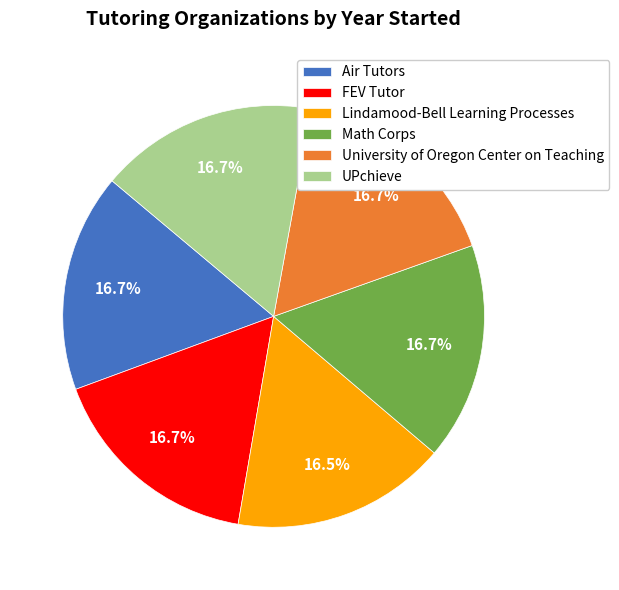

Combined, do UPchieve and University of Oregon Center on Teaching account for over 50%?

No